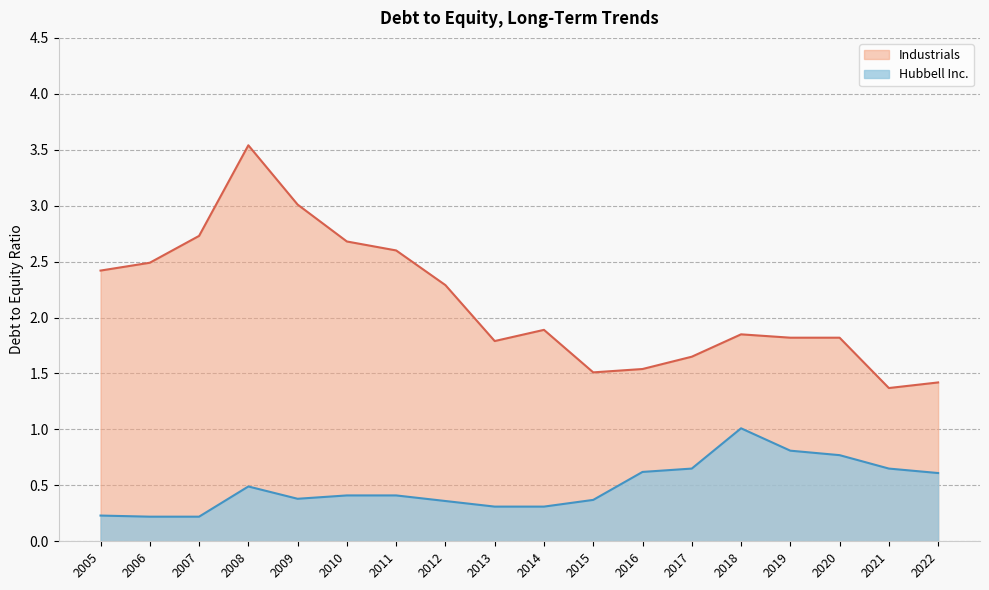

What is the difference between the maximum and second lowest values in the Industrials series?

2.1